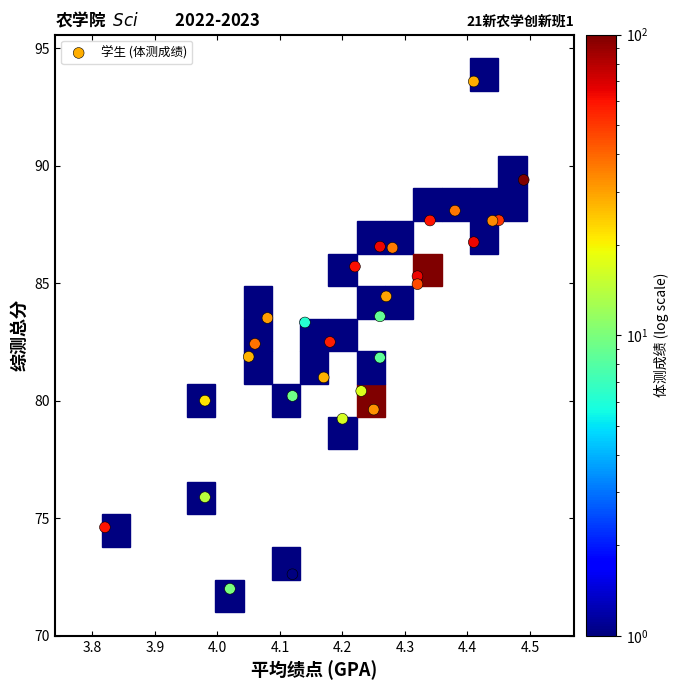

What is the range of Y values (max minus min)?

21.6